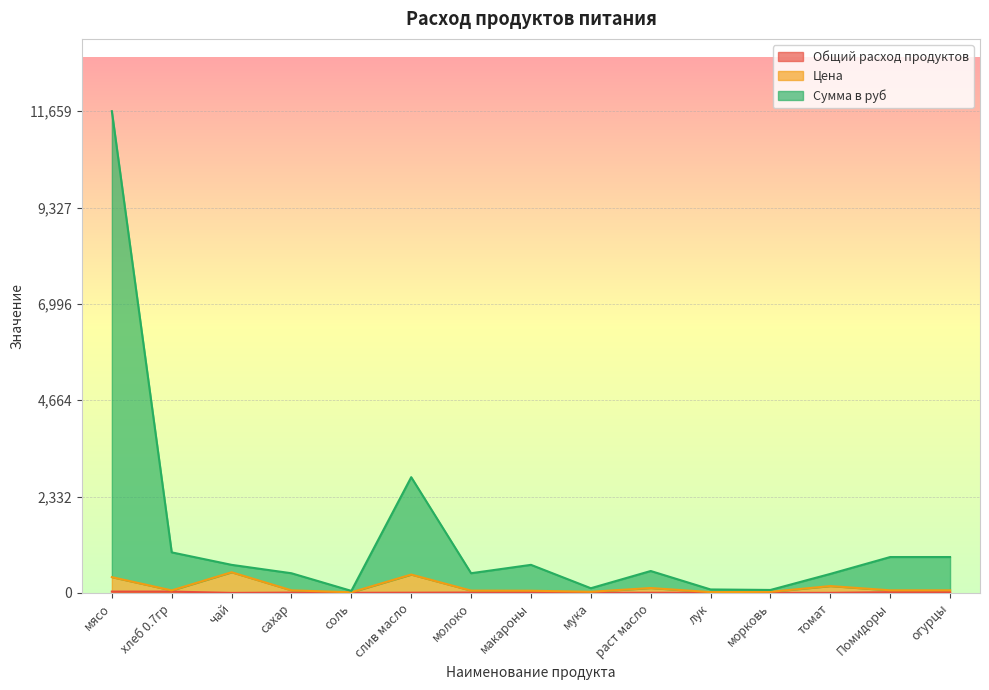

Where is the first local minimum for Сумма в руб?

соль